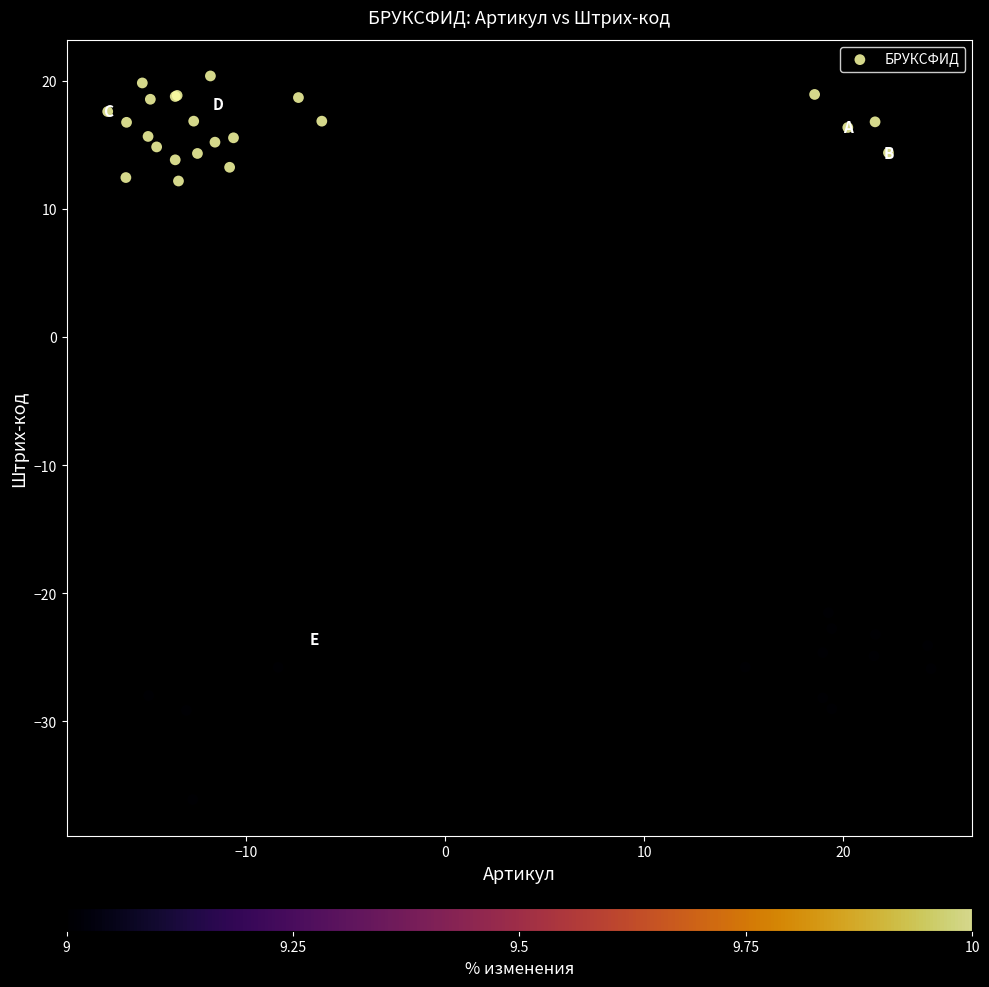

What Y value in the scatter plot is closest to -7?

-21.5